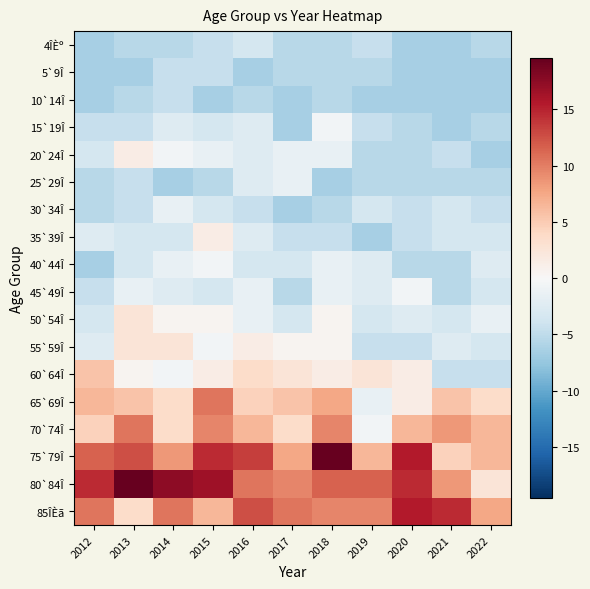

Reading right to left, what are all the values shown in this chart?

4ÎÈº: 2022=-5.5	2021=-6.5	2020=-6.5	2019=-4.5	2018=-5.5	2017=-5.5	2016=-3.5	2015=-4.5	2014=-5.5	2013=-5.5	2012=-6.5
5`9Î: 2022=-6.5	2021=-6.5	2020=-6.5	2019=-5.5	2018=-5.5	2017=-5.5	2016=-6.5	2015=-4.5	2014=-4.5	2013=-6.5	2012=-6.5
10`14Î: 2022=-6.5	2021=-6.5	2020=-6.5	2019=-6.5	2018=-5.5	2017=-6.5	2016=-5.5	2015=-6.5	2014=-4.5	2013=-5.5	2012=-6.5
15`19Î: 2022=-5.5	2021=-6.5	2020=-5.5	2019=-4.5	2018=-0.5	2017=-6.5	2016=-2.5	2015=-3.5	2014=-2.5	2013=-4.5	2012=-4.5
20`24Î: 2022=-6.5	2021=-4.5	2020=-5.5	2019=-5.5	2018=-1.5	2017=-1.5	2016=-2.5	2015=-1.5	2014=-0.5	2013=1.5	2012=-3.5
25`29Î: 2022=-5.5	2021=-5.5	2020=-5.5	2019=-5.5	2018=-6.5	2017=-1.5	2016=-2.5	2015=-5.5	2014=-6.5	2013=-4.5	2012=-5.5
30`34Î: 2022=-4.5	2021=-3.5	2020=-4.5	2019=-3.5	2018=-5.5	2017=-6.5	2016=-4.5	2015=-3.5	2014=-1.5	2013=-4.5	2012=-5.5
35`39Î: 2022=-3.5	2021=-3.5	2020=-4.5	2019=-6.5	2018=-4.5	2017=-4.5	2016=-2.5	2015=1.5	2014=-3.5	2013=-3.5	2012=-2.5
40`44Î: 2022=-2.5	2021=-5.5	2020=-5.5	2019=-2.5	2018=-1.5	2017=-3.5	2016=-3.5	2015=-0.5	2014=-1.5	2013=-3.5	2012=-6.5
45`49Î: 2022=-3.5	2021=-5.5	2020=-0.5	2019=-2.5	2018=-1.5	2017=-5.5	2016=-1.5	2015=-3.5	2014=-2.5	2013=-1.5	2012=-4.5
50`54Î: 2022=-1.5	2021=-3.5	2020=-2.5	2019=-3.5	2018=0.5	2017=-3.5	2016=-1.5	2015=0.5	2014=0.5	2013=2.5	2012=-3.5
55`59Î: 2022=-3.5	2021=-2.5	2020=-4.5	2019=-4.5	2018=0.5	2017=0.5	2016=1.5	2015=-0.5	2014=2.5	2013=2.5	2012=-2.5
60`64Î: 2022=-4.5	2021=-4.5	2020=1.5	2019=2.5	2018=1.5	2017=2.5	2016=3.5	2015=1.5	2014=-0.5	2013=0.5	2012=5.5
65`69Î: 2022=3.5	2021=5.5	2020=1.5	2019=-1.5	2018=7.5	2017=5.5	2016=4.5	2015=10.5	2014=3.5	2013=5.5	2012=6.5
70`74Î: 2022=6.5	2021=8.5	2020=6.5	2019=-0.5	2018=9.5	2017=3.5	2016=6.5	2015=9.5	2014=3.5	2013=10.5	2012=4.5
75`79Î: 2022=6.5	2021=4.5	2020=15.5	2019=6.5	2018=19.5	2017=7.5	2016=13.5	2015=14.5	2014=8.5	2013=12.5	2012=11.5
80`84Î: 2022=2.5	2021=8.5	2020=14.5	2019=11.5	2018=11.5	2017=9.5	2016=10.5	2015=16.5	2014=17.5	2013=19.5	2012=14.5
85ÎÈã: 2022=7.5	2021=14.5	2020=15.5	2019=9.5	2018=9.5	2017=10.5	2016=12.5	2015=6.5	2014=10.5	2013=3.5	2012=10.5